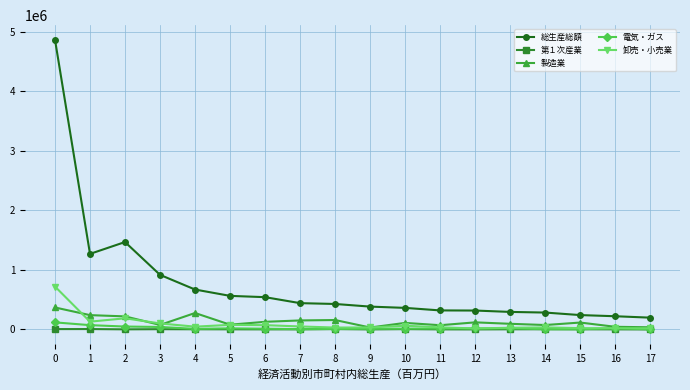

What is the highest value of the 卸売・小売業 series?

720328